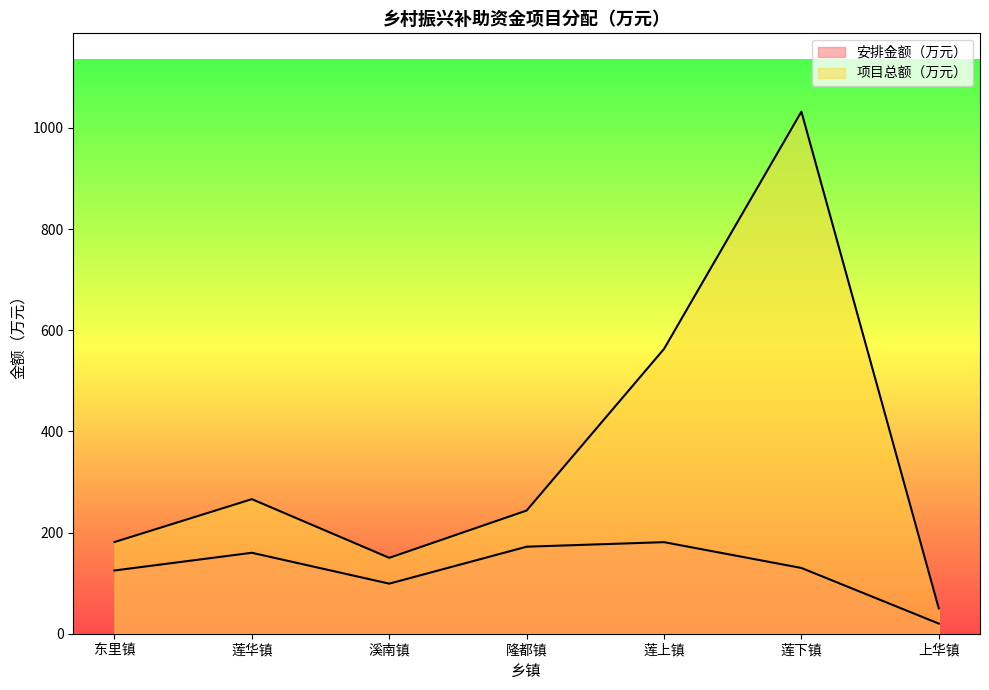

Where does the 项目总额（万元） series first go above 243?

莲华镇